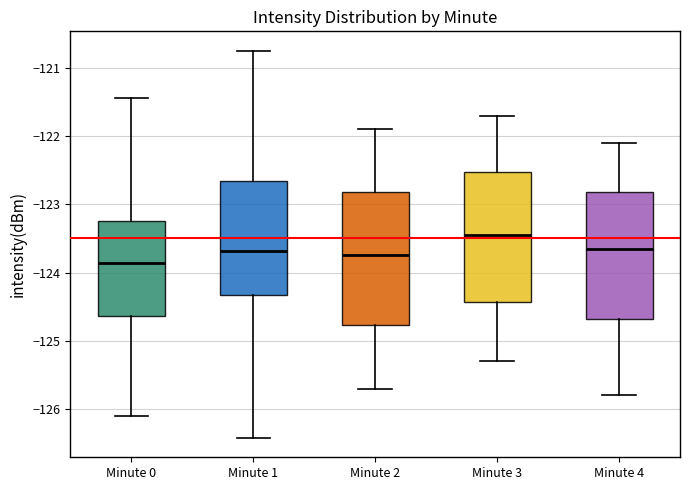

Which box's median line is the highest?

Minute 3